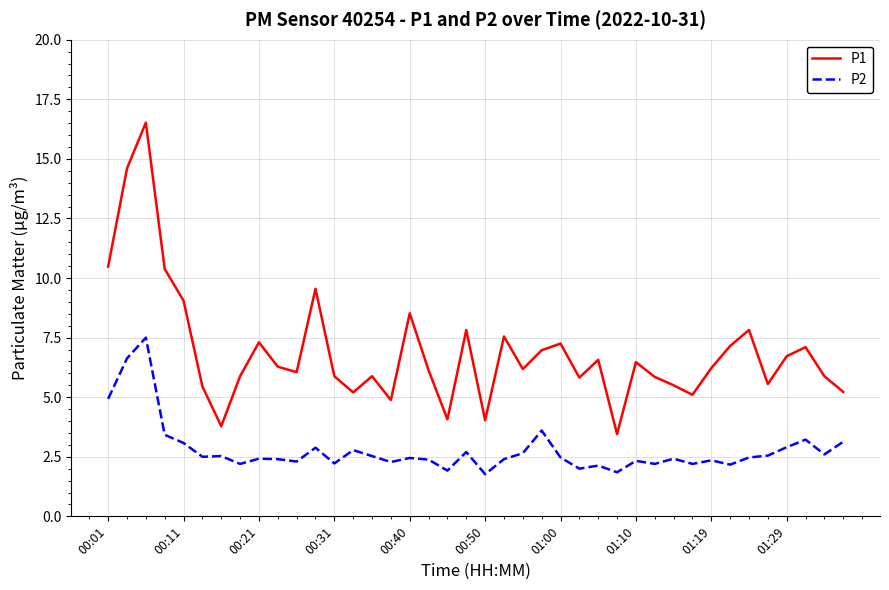

What is the difference between the maximum and minimum values in the P2 series?

5.7